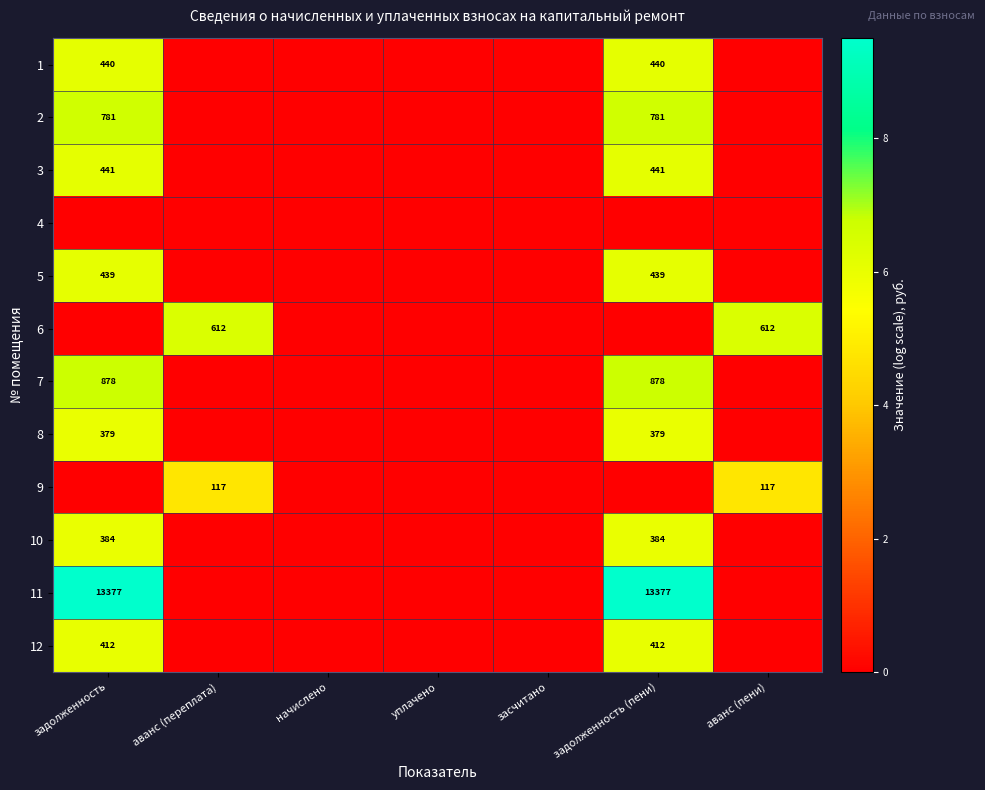

What is the total value across all series at задолженность (пени)?

59.1